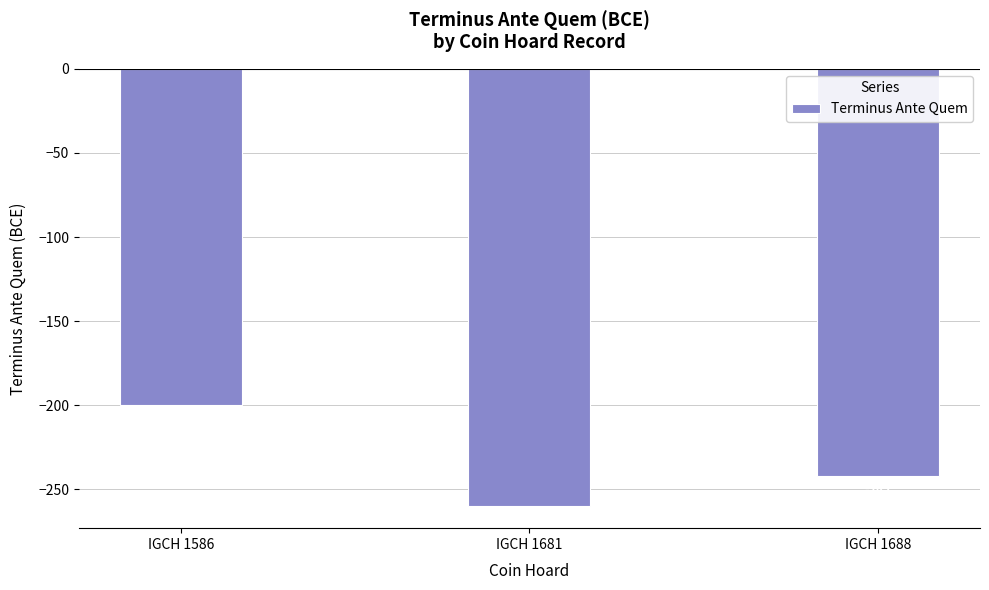

True or false: the data shows -242 at IGCH 1688.

True